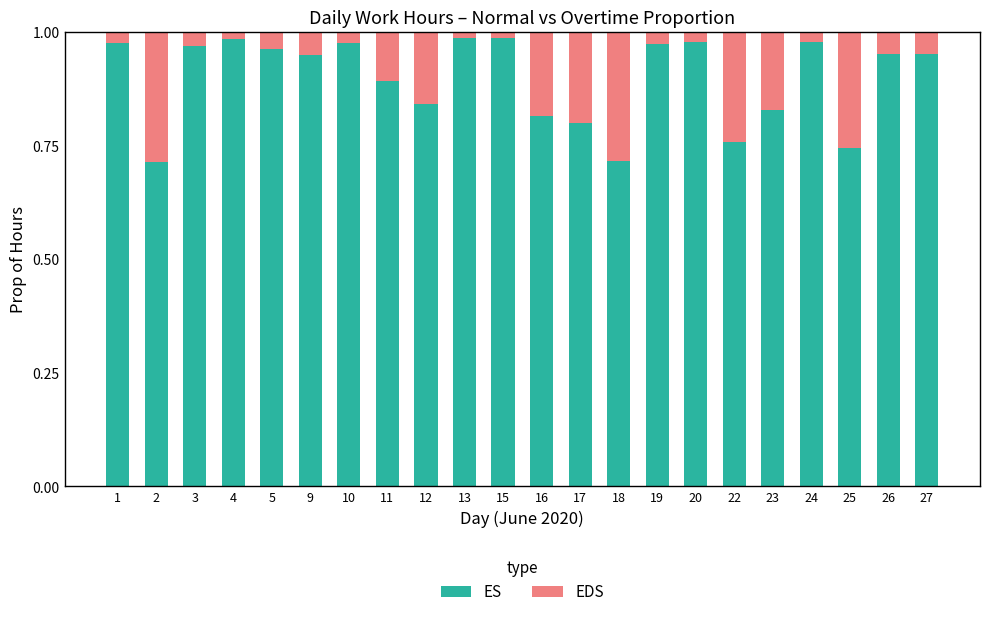

The value of ES at 27 is 1.5. True or false?

False